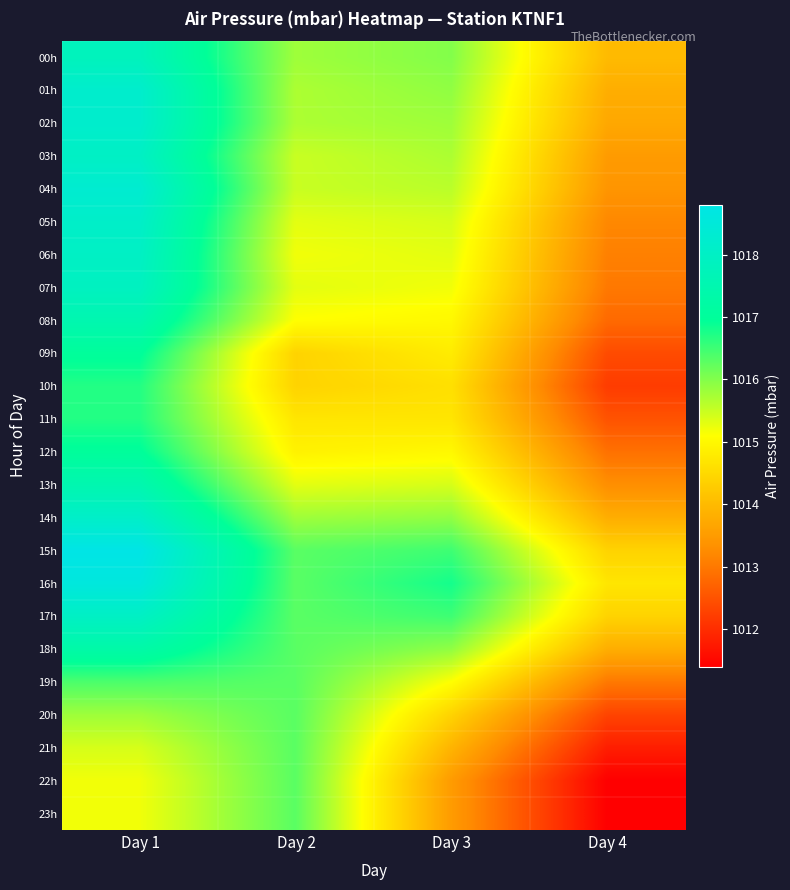

At which category is the sum across all series the highest?

Day 1